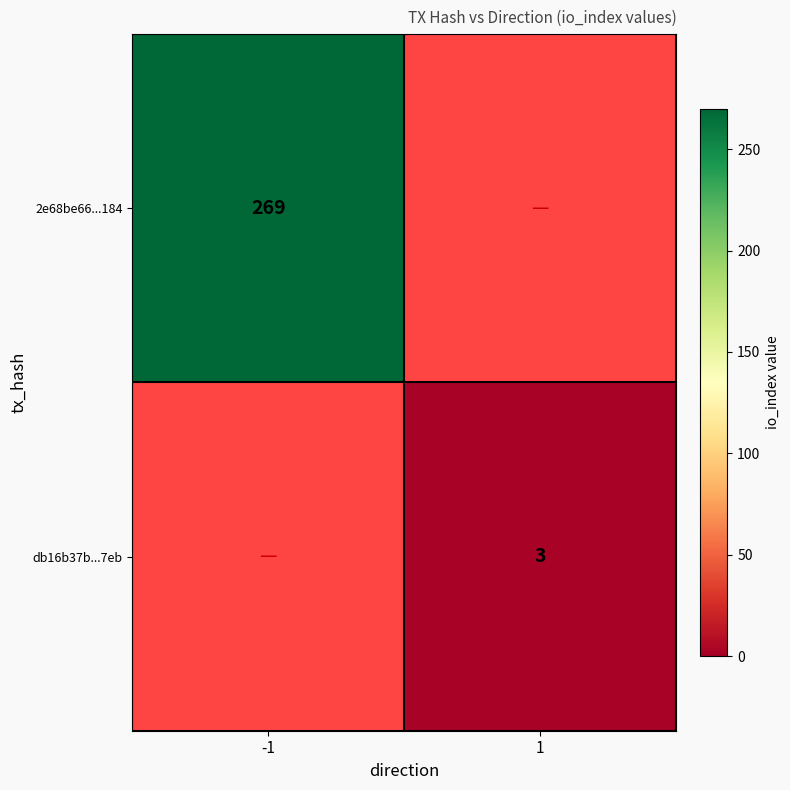

The db16b37b...7eb series shows 3 at 1. True or false?

True